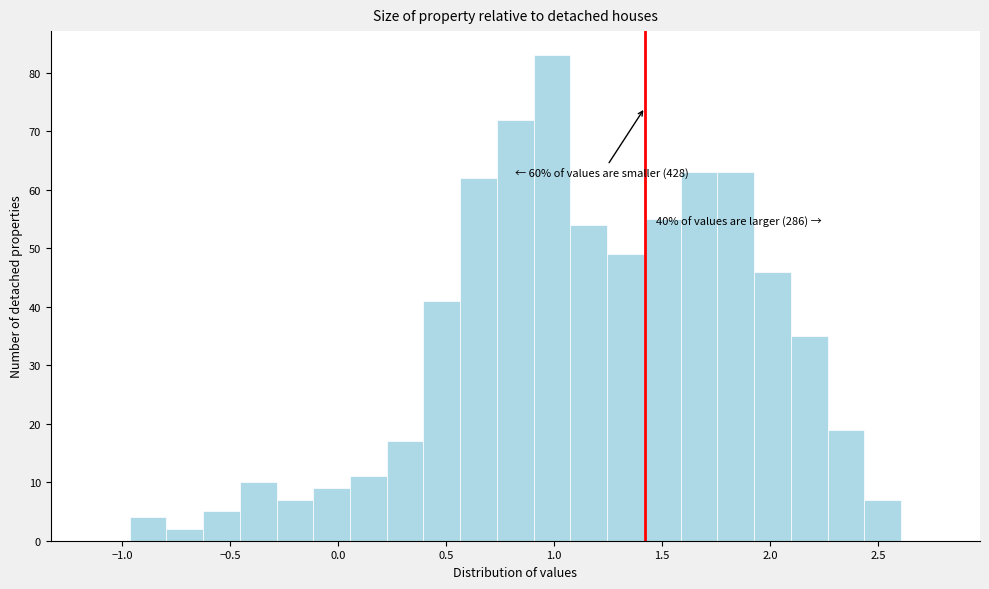

Read against the x-axis, roughly where is the centre of the tallest bar?

1.00